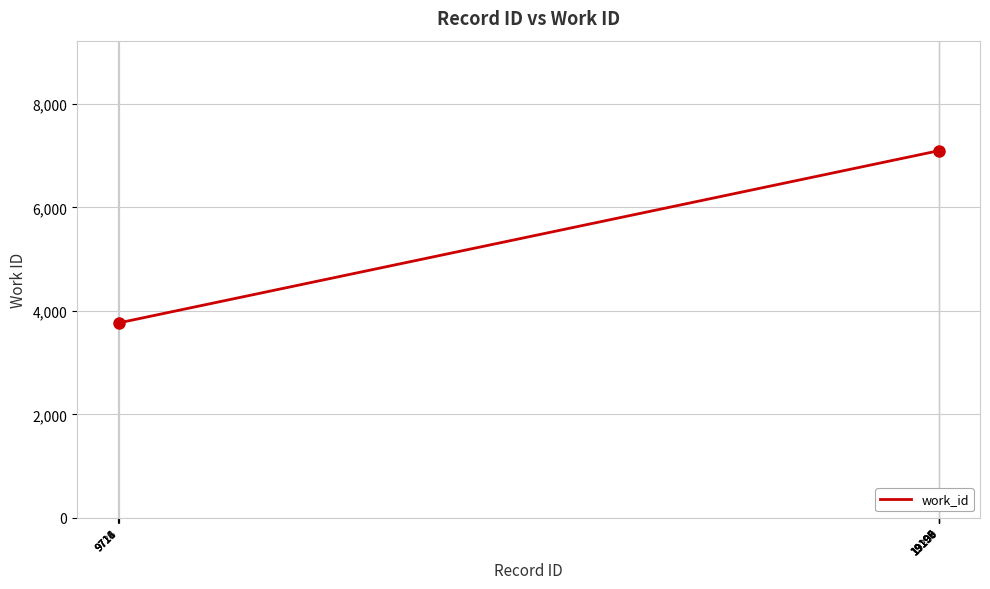

What is the maximum value shown in the chart?

7097